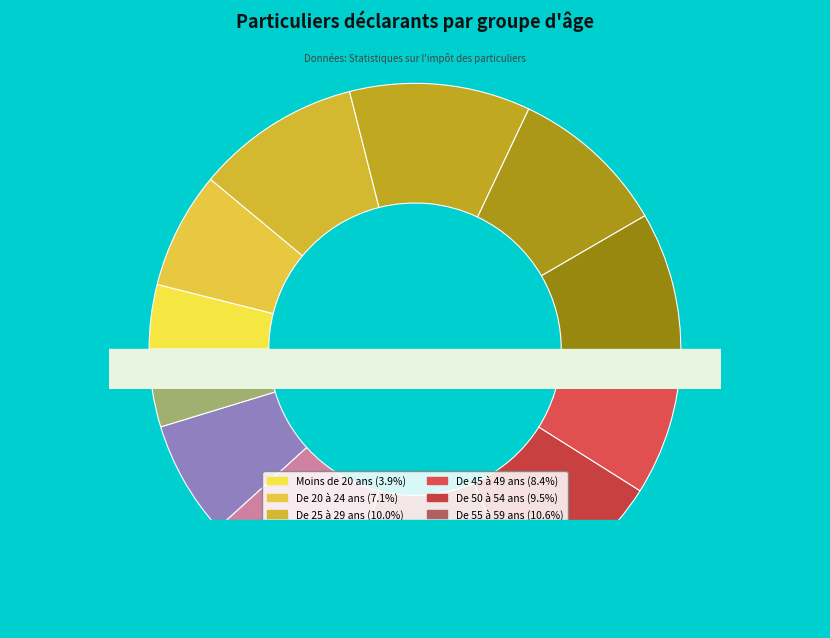

How many slices are in this pie chart?

12